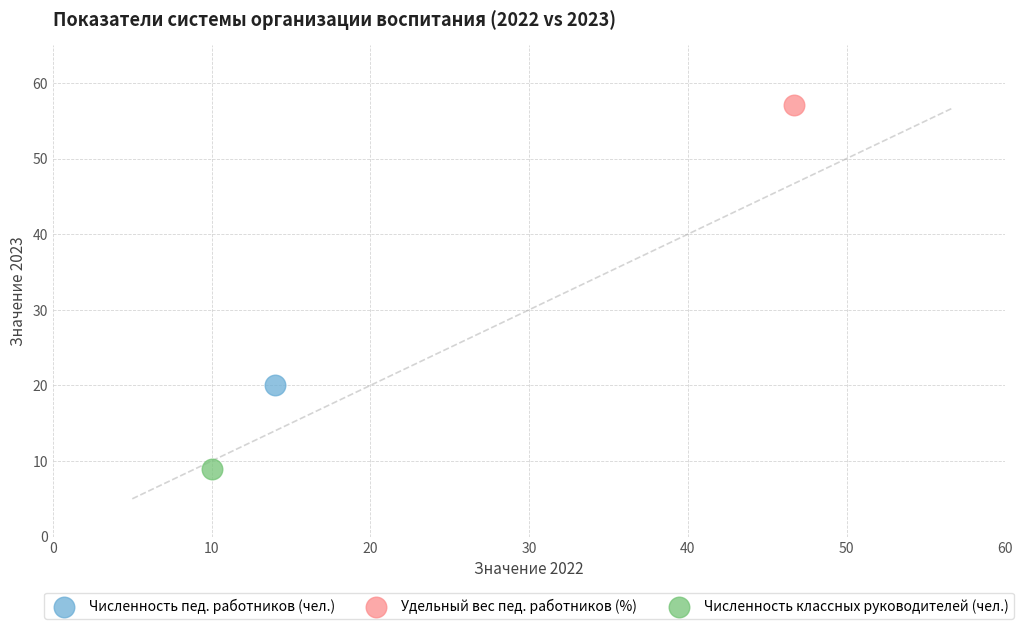

What are all the series names shown in the legend?

Численность пед. работников (чел.), Удельный вес пед. работников (%), Численность классных руководителей (чел.)